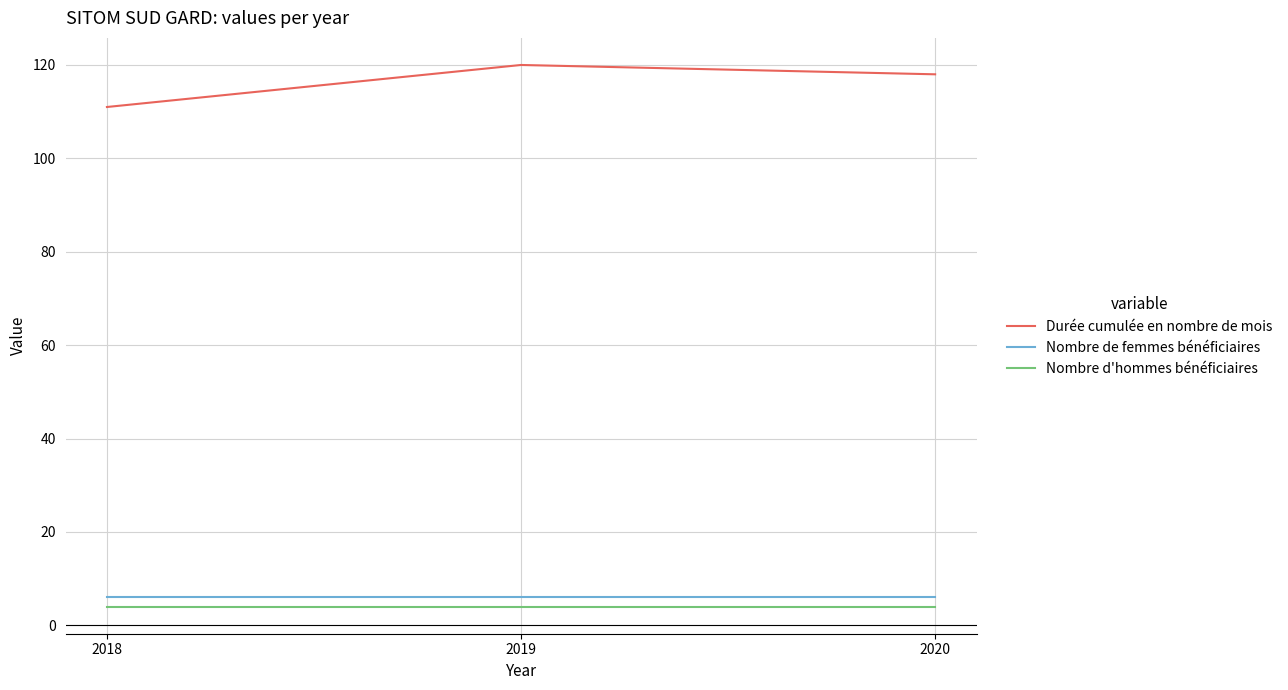

What is the minimum value shown in the chart?

4